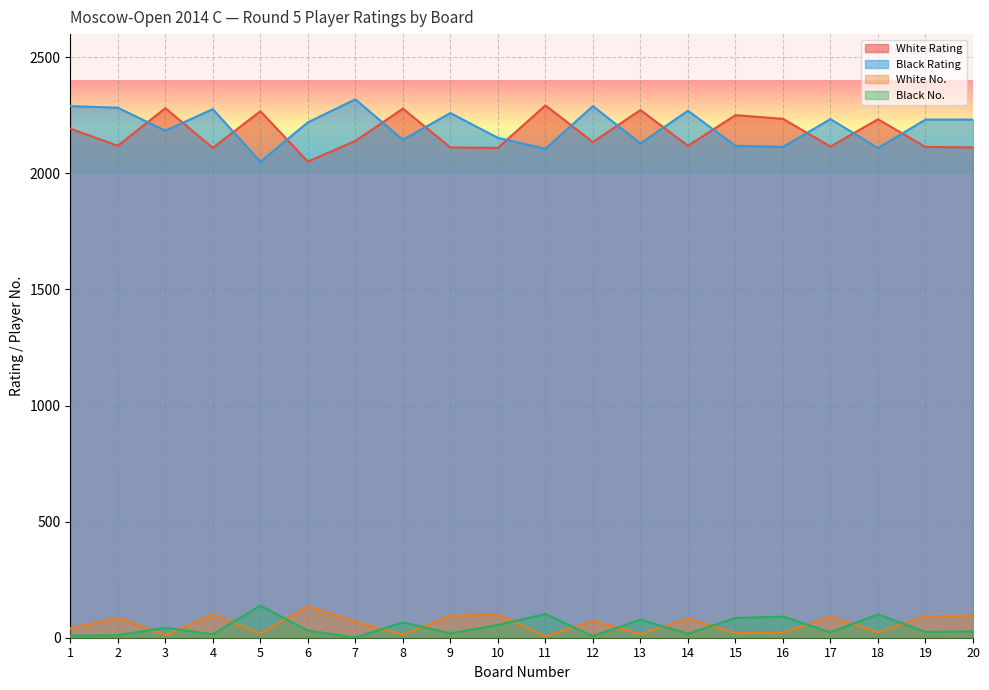

What is the difference between the Black Rating values at 15 and 12?

171